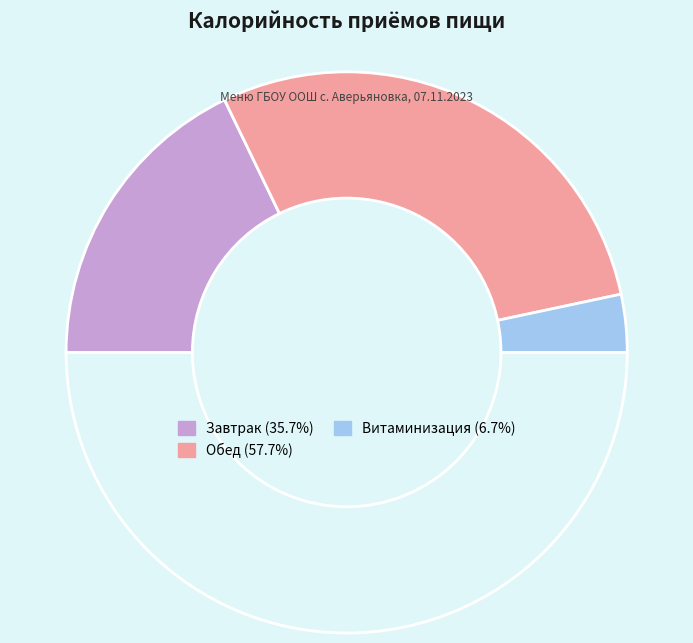

How many slices are in this pie chart?

4